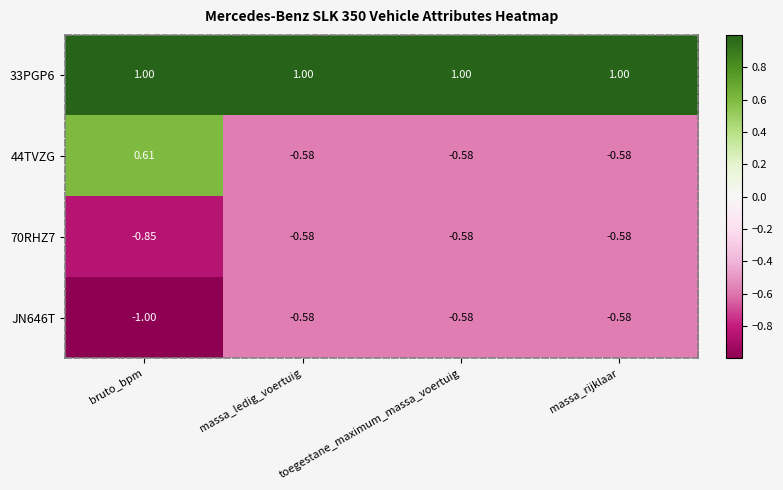

Is the value of 44TVZG at massa_ledig_voertuig greater than the value of 33PGP6 at bruto_bpm?

No